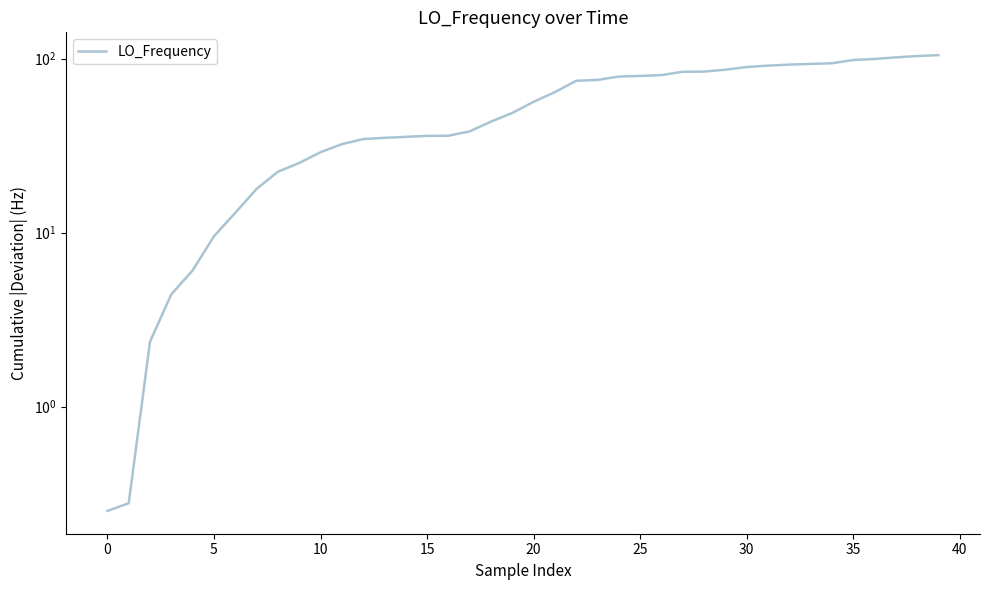

How many values are below 56?

20